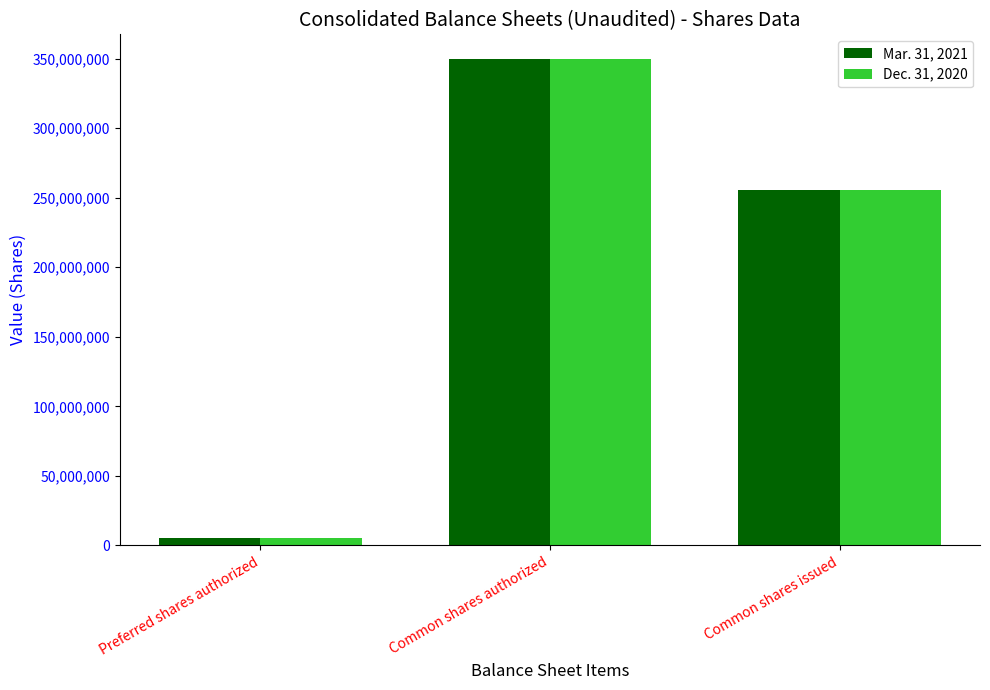

What is the label of the 3rd bar from the right?

Preferred shares authorized